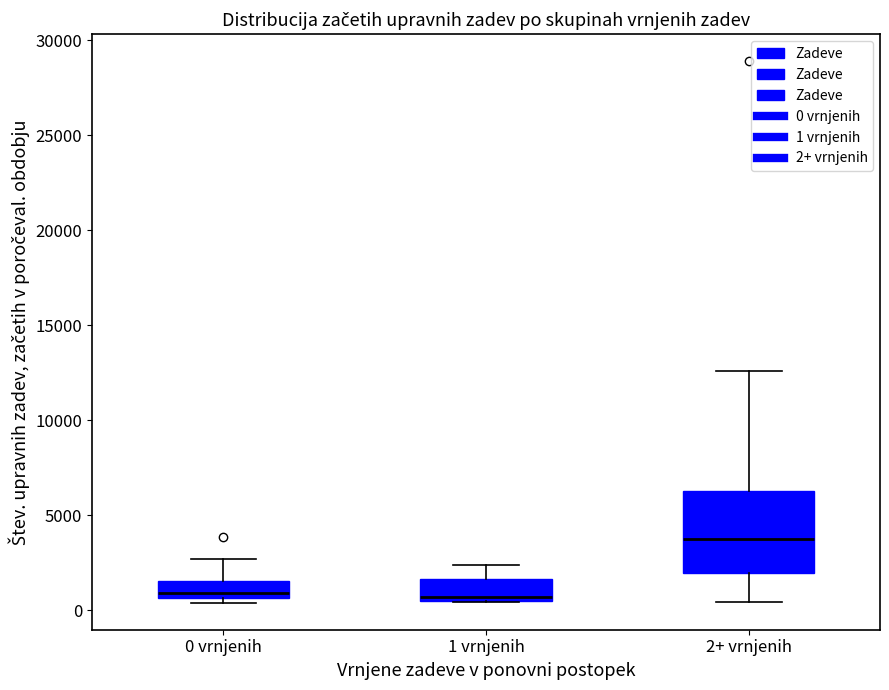

Reading left to right, read every box against the y-axis: the position of its median line, the range the box covers, and the ends of its whiskers. The values are not printed on the chart, so give them approximately, as read against the axis.

0 vrnjenih: median 1000, box 500 to 1500, whiskers 500 (just below the box's lower edge) to 2500
1 vrnjenih: median 500 (just above the box's lower edge), box 500 to 1500, whiskers 500 to 2500
2+ vrnjenih: median 3500, box 2000 to 6500, whiskers 500 to 12500